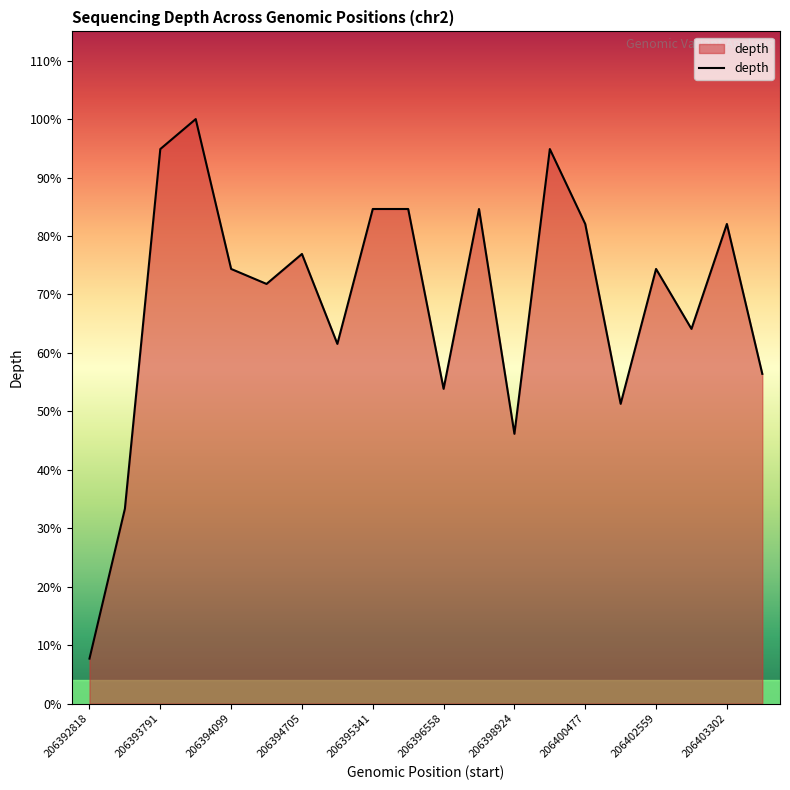

Does the chart display data point markers on the line(s)?

No